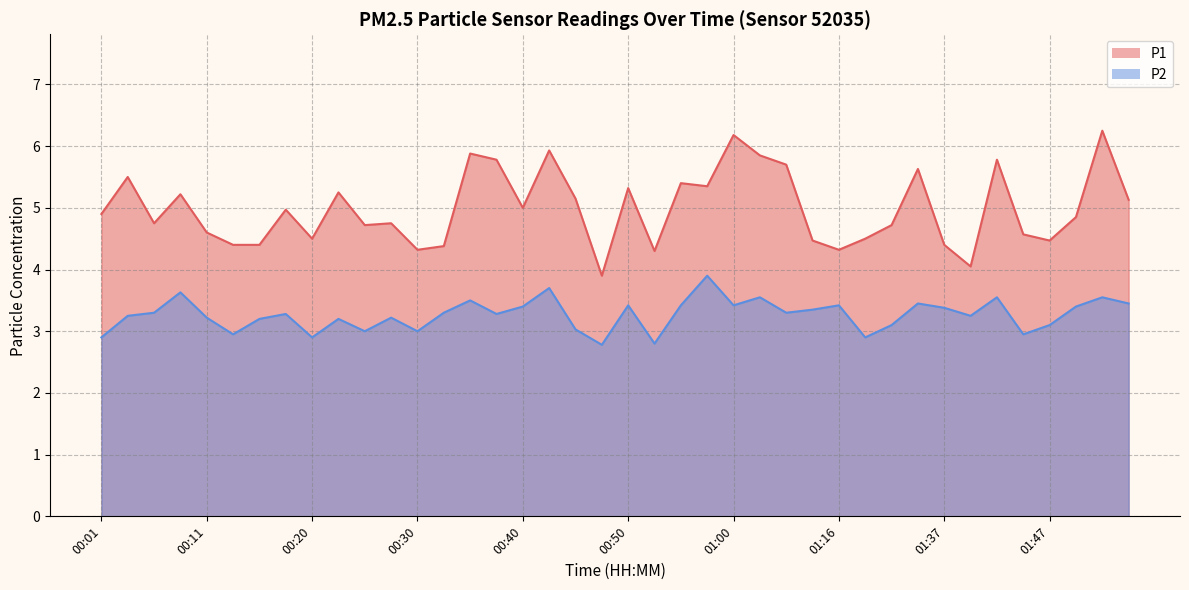

True or false: P2 and P1 intersect in this chart.

False